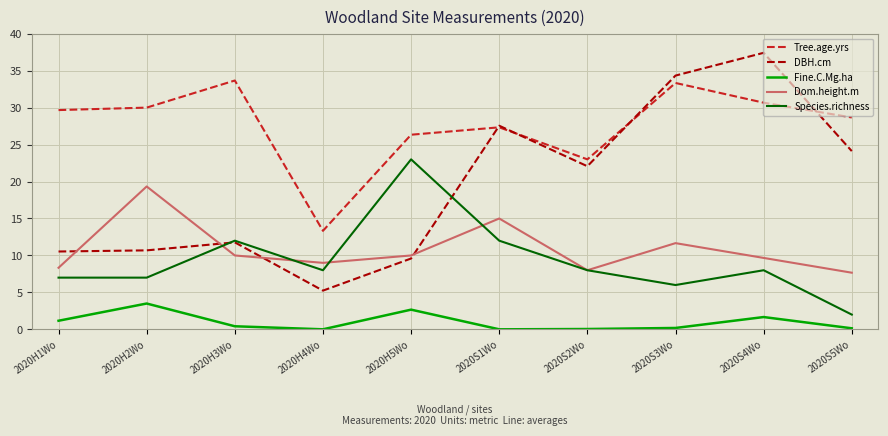

The Fine.C.Mg.ha series shows 4.0 at 2020H5Wo. True or false?

False